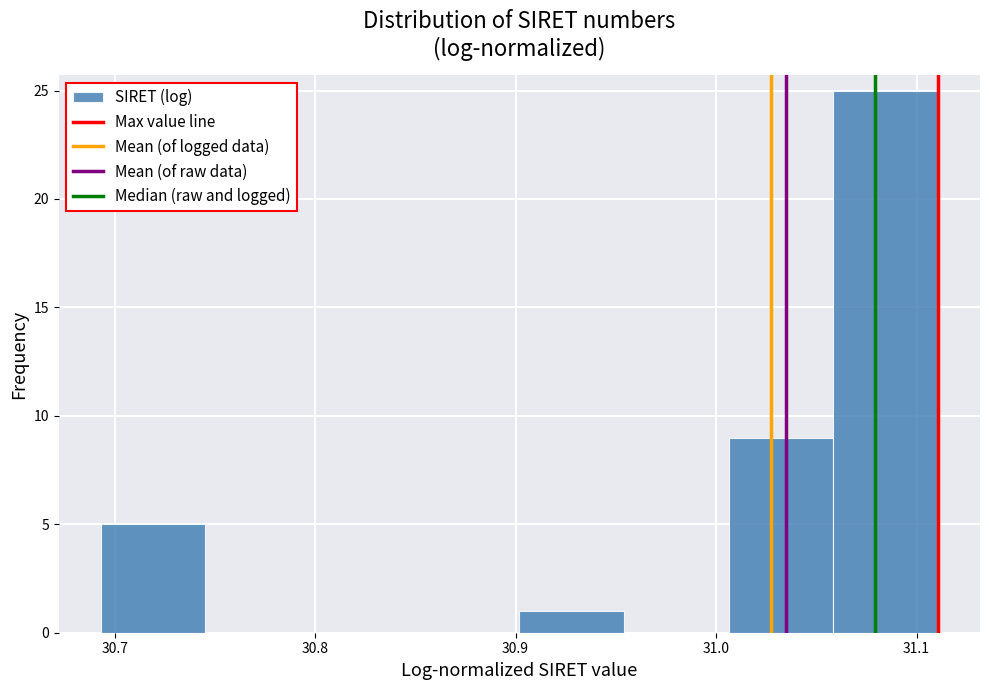

Reading left to right, list every bar in this chart as the range it spans on the x-axis followed by its height. Neither the bar edges nor the heights are printed on the chart, so give them approximately, as read against the axes.

30.69 to 30.75: 5
30.75 to 30.80: 0
30.80 to 30.85: 0
30.85 to 30.90: 0
30.90 to 30.95: 1
30.95 to 31.01: 0
31.01 to 31.06: 9
31.06 to 31.11: 25